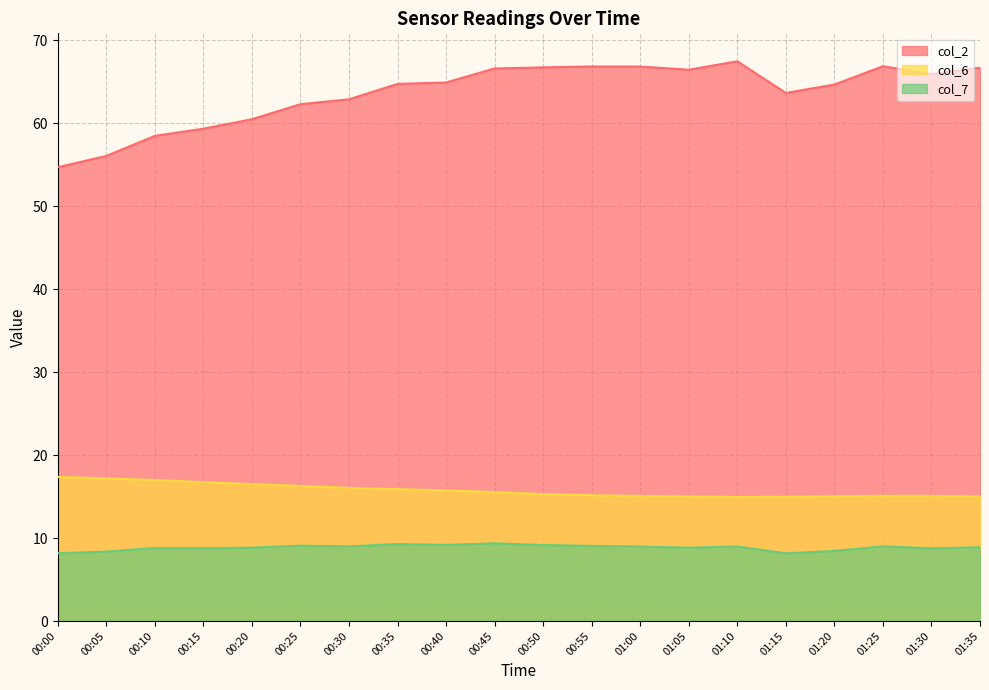

What is the average value of the col_6 series?

15.8